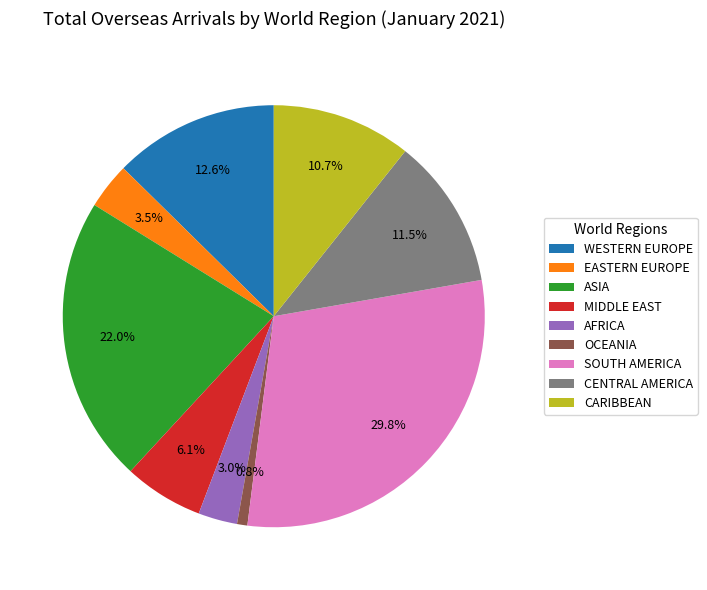

Is there a majority slice in this chart?

No